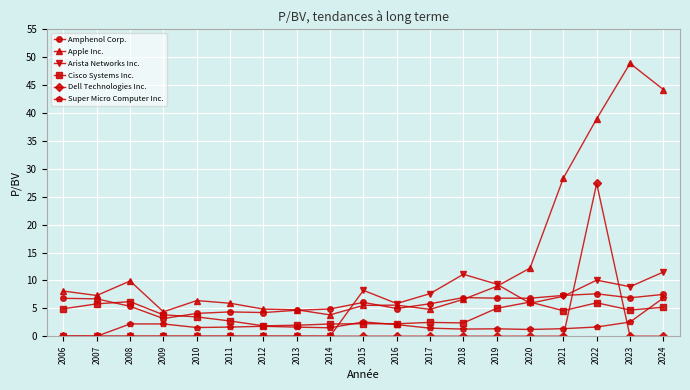

Read the Super Micro Computer Inc. value at 2011.

1.6